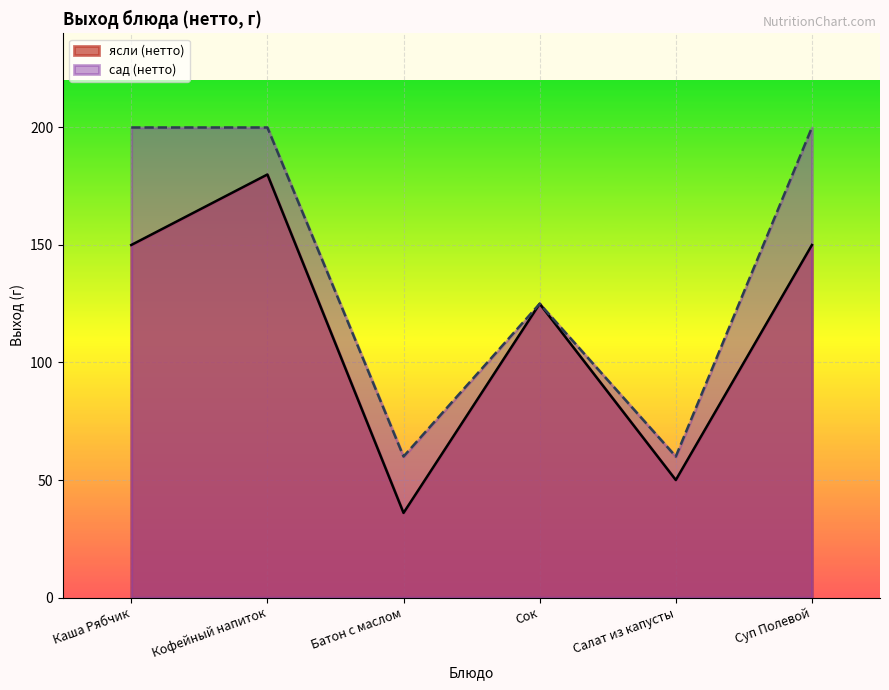

Which series has the largest total across all categories?

сад (нетто)